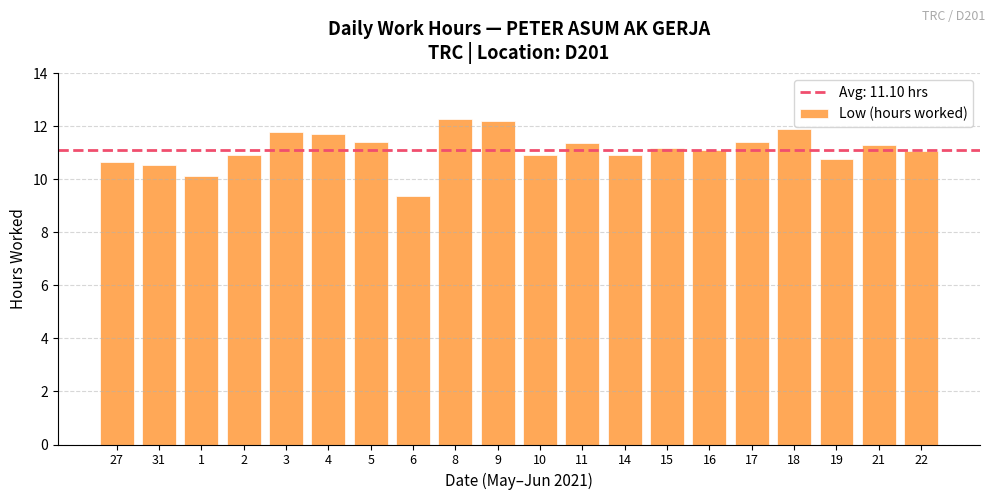

What is the label of the 13th bar from the left?

14